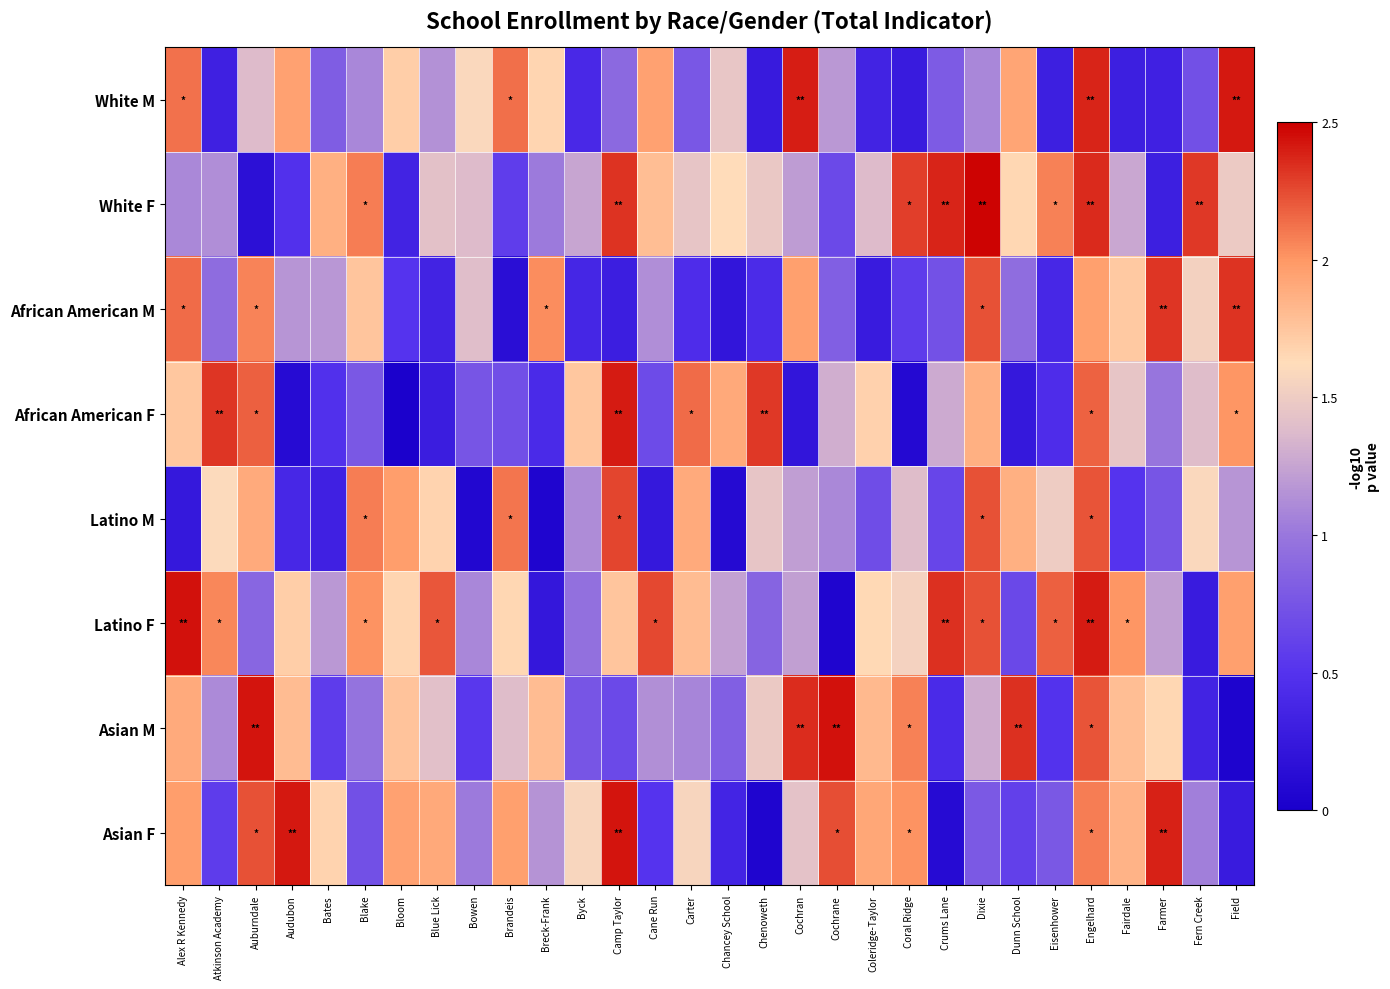

Reading left to right, list all the values displayed in this chart.

White M: Alex R Kennedy=2.1	Atkinson Academy=0.3	Auburndale=1.4	Audubon=1.9	Bates=0.8	Blake=1.1	Bloom=1.7	Blue Lick=1.1	Bowen=1.6	Brandeis=2.1	Breck-Frank=1.7	Byck=0.4	Camp Taylor=0.9	Cane Run=1.9	Carter=0.8	Chancey School=1.5	Chenoweth=0.3	Cochran=2.4	Cochrane=1.2	Coleridge-Taylor=0.4	Coral Ridge=0.3	Crums Lane=0.8	Dixie=1.1	Dunn School=1.9	Eisenhower=0.3	Engelhard=2.4	Fairdale=0.3	Farmer=0.3	Fern Creek=0.7	Field=2.4
White F: Alex R Kennedy=1.1	Atkinson Academy=1.1	Auburndale=0.2	Audubon=0.5	Bates=1.9	Blake=2.1	Bloom=0.3	Blue Lick=1.4	Bowen=1.4	Brandeis=0.6	Breck-Frank=1.0	Byck=1.3	Camp Taylor=2.3	Cane Run=1.8	Carter=1.4	Chancey School=1.6	Chenoweth=1.5	Cochran=1.2	Cochrane=0.7	Coleridge-Taylor=1.4	Coral Ridge=2.3	Crums Lane=2.4	Dixie=2.5	Dunn School=1.7	Eisenhower=2.1	Engelhard=2.4	Fairdale=1.3	Farmer=0.3	Fern Creek=2.3	Field=1.5
African American M: Alex R Kennedy=2.1	Atkinson Academy=0.9	Auburndale=2.1	Audubon=1.2	Bates=1.2	Blake=1.8	Bloom=0.5	Blue Lick=0.3	Bowen=1.4	Brandeis=0.1	Breck-Frank=2.0	Byck=0.4	Camp Taylor=0.3	Cane Run=1.1	Carter=0.4	Chancey School=0.2	Chenoweth=0.4	Cochran=2.0	Cochrane=0.8	Coleridge-Taylor=0.3	Coral Ridge=0.6	Crums Lane=0.7	Dixie=2.2	Dunn School=0.9	Eisenhower=0.4	Engelhard=2.0	Fairdale=1.7	Farmer=2.3	Fern Creek=1.5	Field=2.3
African American F: Alex R Kennedy=1.7	Atkinson Academy=2.3	Auburndale=2.2	Audubon=0.1	Bates=0.5	Blake=0.8	Bloom=0.0	Blue Lick=0.3	Bowen=0.8	Brandeis=0.7	Breck-Frank=0.4	Byck=1.7	Camp Taylor=2.4	Cane Run=0.7	Carter=2.1	Chancey School=1.9	Chenoweth=2.3	Cochran=0.2	Cochrane=1.3	Coleridge-Taylor=1.7	Coral Ridge=0.1	Crums Lane=1.3	Dixie=1.9	Dunn School=0.2	Eisenhower=0.4	Engelhard=2.2	Fairdale=1.5	Farmer=1.0	Fern Creek=1.4	Field=2.0
Latino M: Alex R Kennedy=0.2	Atkinson Academy=1.6	Auburndale=1.9	Audubon=0.4	Bates=0.3	Blake=2.1	Bloom=2.0	Blue Lick=1.7	Bowen=0.1	Brandeis=2.1	Breck-Frank=0.1	Byck=1.1	Camp Taylor=2.3	Cane Run=0.2	Carter=1.9	Chancey School=0.1	Chenoweth=1.5	Cochran=1.2	Cochrane=1.1	Coleridge-Taylor=0.7	Coral Ridge=1.4	Crums Lane=0.6	Dixie=2.2	Dunn School=1.9	Eisenhower=1.5	Engelhard=2.2	Fairdale=0.5	Farmer=0.8	Fern Creek=1.6	Field=1.2
Latino F: Alex R Kennedy=2.4	Atkinson Academy=2.1	Auburndale=0.9	Audubon=1.7	Bates=1.2	Blake=2.0	Bloom=1.7	Blue Lick=2.2	Bowen=1.1	Brandeis=1.7	Breck-Frank=0.2	Byck=1.0	Camp Taylor=1.7	Cane Run=2.3	Carter=1.8	Chancey School=1.2	Chenoweth=0.9	Cochran=1.2	Cochrane=0.1	Coleridge-Taylor=1.6	Coral Ridge=1.6	Crums Lane=2.3	Dixie=2.2	Dunn School=0.7	Eisenhower=2.2	Engelhard=2.4	Fairdale=2.0	Farmer=1.2	Fern Creek=0.3	Field=2.0
Asian M: Alex R Kennedy=1.9	Atkinson Academy=1.1	Auburndale=2.4	Audubon=1.8	Bates=0.6	Blake=1.0	Bloom=1.8	Blue Lick=1.4	Bowen=0.5	Brandeis=1.4	Breck-Frank=1.8	Byck=0.8	Camp Taylor=0.7	Cane Run=1.1	Carter=1.1	Chancey School=0.8	Chenoweth=1.5	Cochran=2.3	Cochrane=2.4	Coleridge-Taylor=1.8	Coral Ridge=2.1	Crums Lane=0.4	Dixie=1.3	Dunn School=2.3	Eisenhower=0.5	Engelhard=2.2	Fairdale=1.8	Farmer=1.7	Fern Creek=0.4	Field=0.0
Asian F: Alex R Kennedy=2.0	Atkinson Academy=0.6	Auburndale=2.2	Audubon=2.4	Bates=1.7	Blake=0.7	Bloom=2.0	Blue Lick=1.9	Bowen=1.0	Brandeis=2.0	Breck-Frank=1.2	Byck=1.6	Camp Taylor=2.4	Cane Run=0.5	Carter=1.6	Chancey School=0.4	Chenoweth=0.1	Cochran=1.4	Cochrane=2.2	Coleridge-Taylor=1.9	Coral Ridge=2.0	Crums Lane=0.1	Dixie=0.8	Dunn School=0.6	Eisenhower=0.8	Engelhard=2.1	Fairdale=1.8	Farmer=2.4	Fern Creek=1.0	Field=0.3